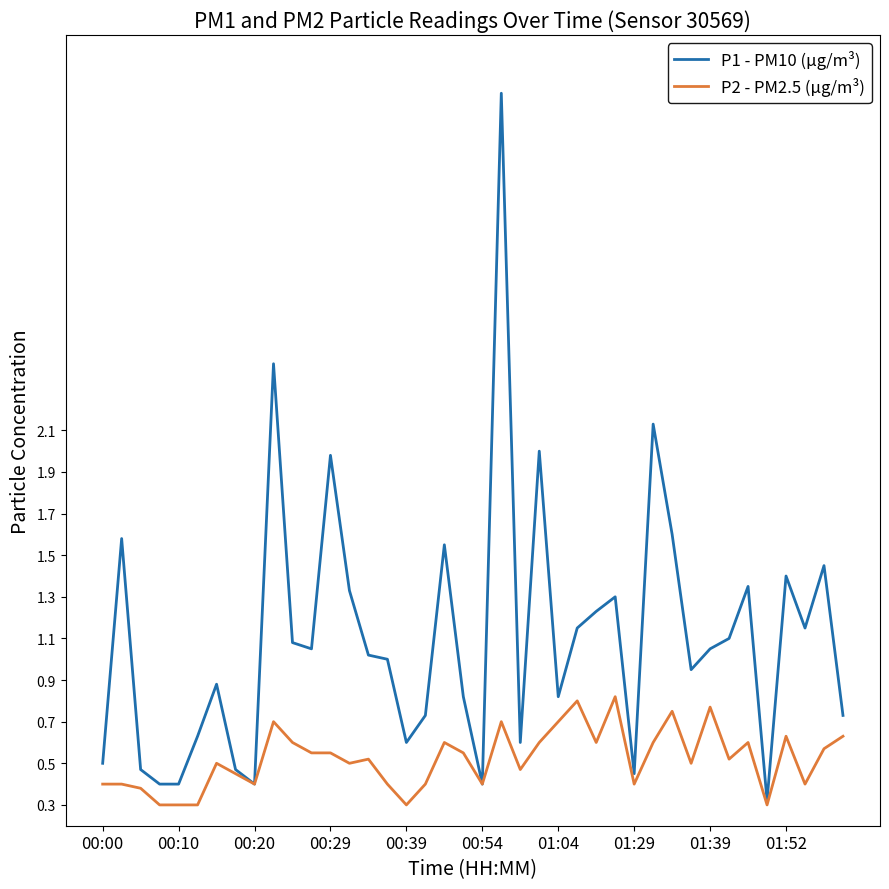

What is the greatest value displayed?

3.7